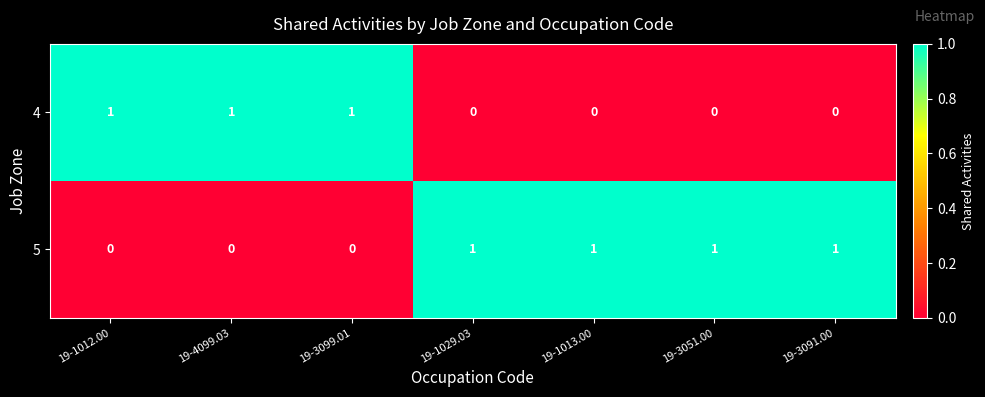

What is the difference between the highest and lowest values at 19-1012.00?

1